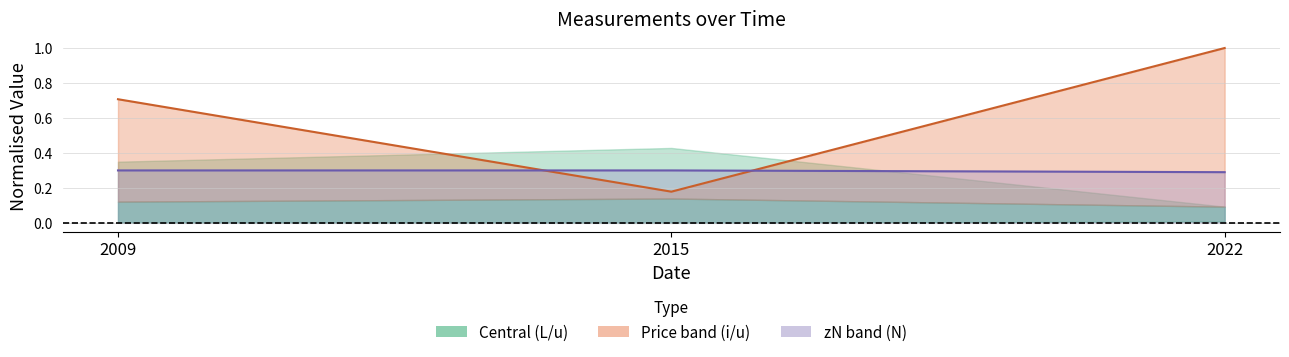

True or false: Price (i/u) has a value of 0.3 at 2022.

False